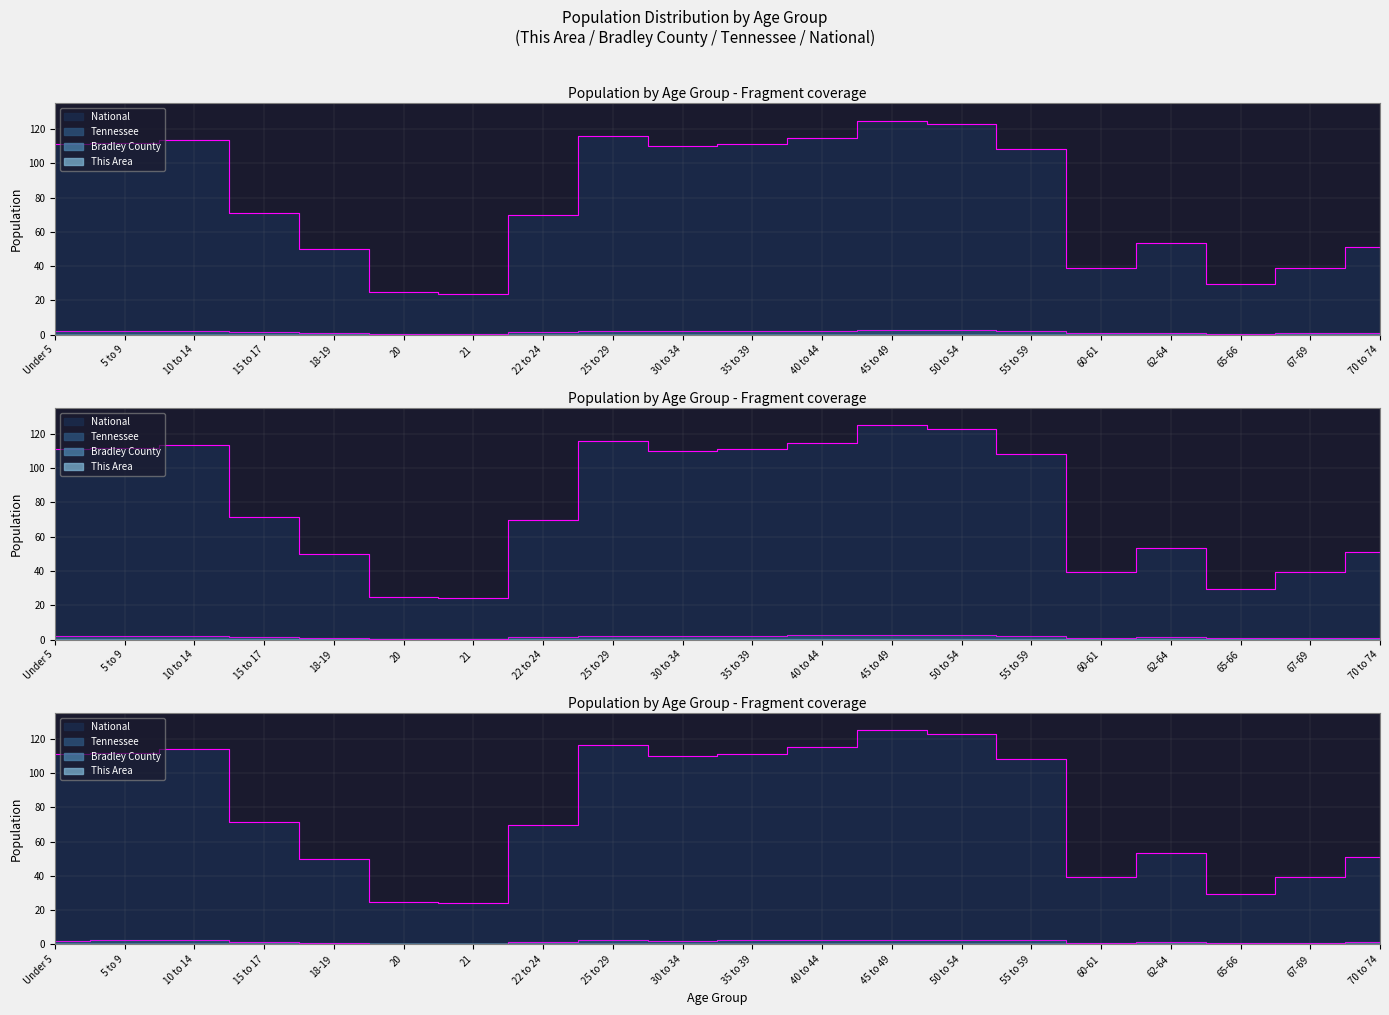

Rank the categories by Tennessee value from lowest to highest.

21, 20, 65-66, 60-61, 67-69, 18-19, 70 to 74, 62-64, 22 to 24, 15 to 17, 30 to 34, Under 5, 5 to 9, 55 to 59, 25 to 29, 10 to 14, 35 to 39, 40 to 44, 50 to 54, 45 to 49